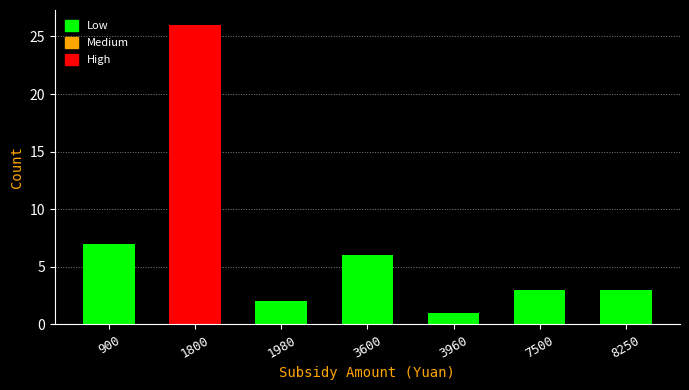

Reading right to left, what are all the values shown in this chart?

3	3	1	6	2	26	7